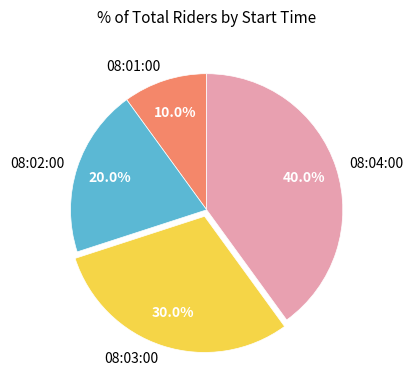

To the nearest percent, what is the difference between the 08:04:00 and 08:01:00 slice percentages?

30%